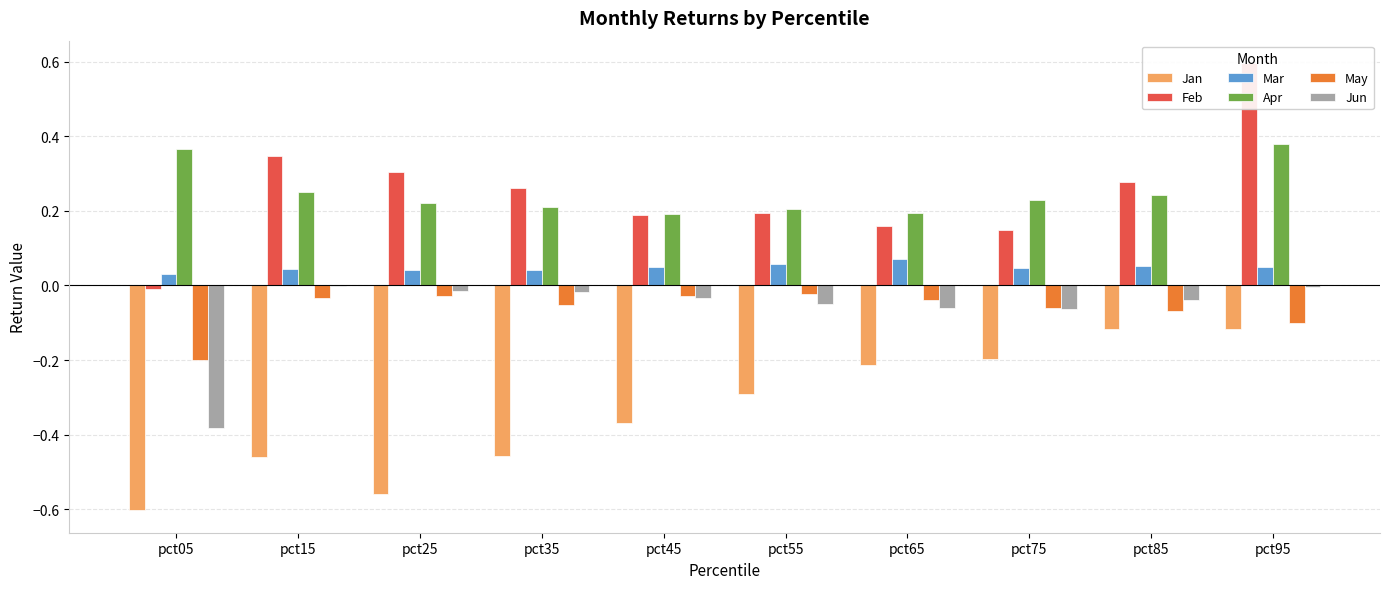

Between pct95 and pct55, which is larger?

pct95